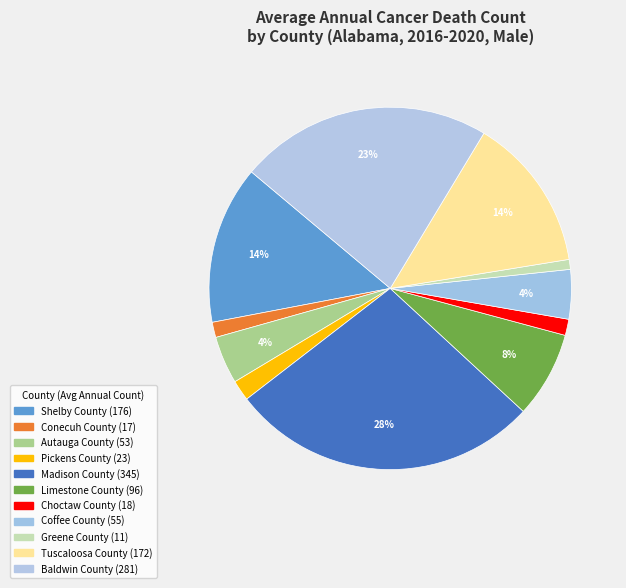

Which slice is the smallest?

Greene County